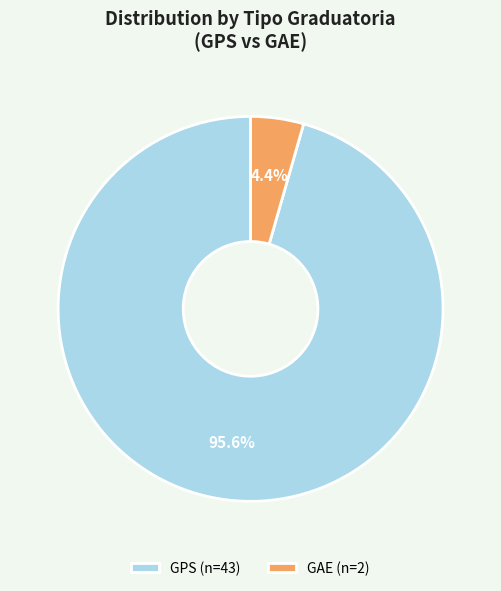

Which has a higher value, GPS (n=43) or GAE (n=2)?

GPS (n=43)